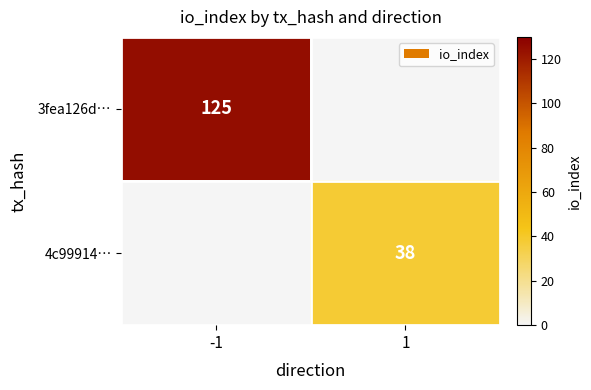

Is it true that 3fea126d… equals 125 at -1?

True